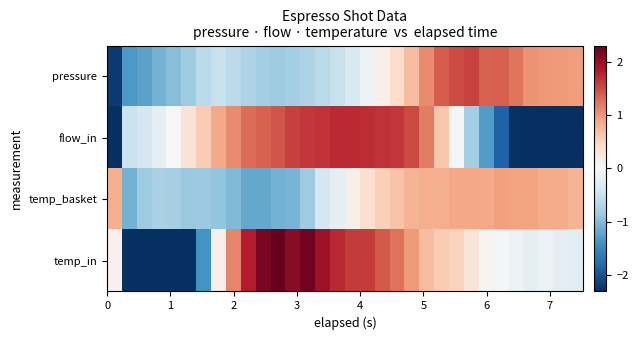

Count the number of categories in the chart.

32